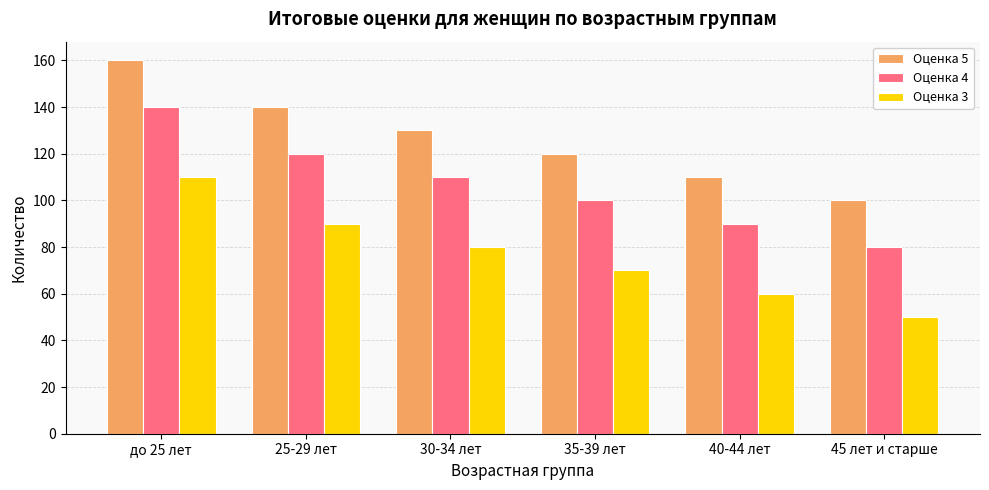

List the labels in order of Оценка 5 value, largest first.

до 25 лет, 25-29 лет, 30-34 лет, 35-39 лет, 40-44 лет, 45 лет и старше